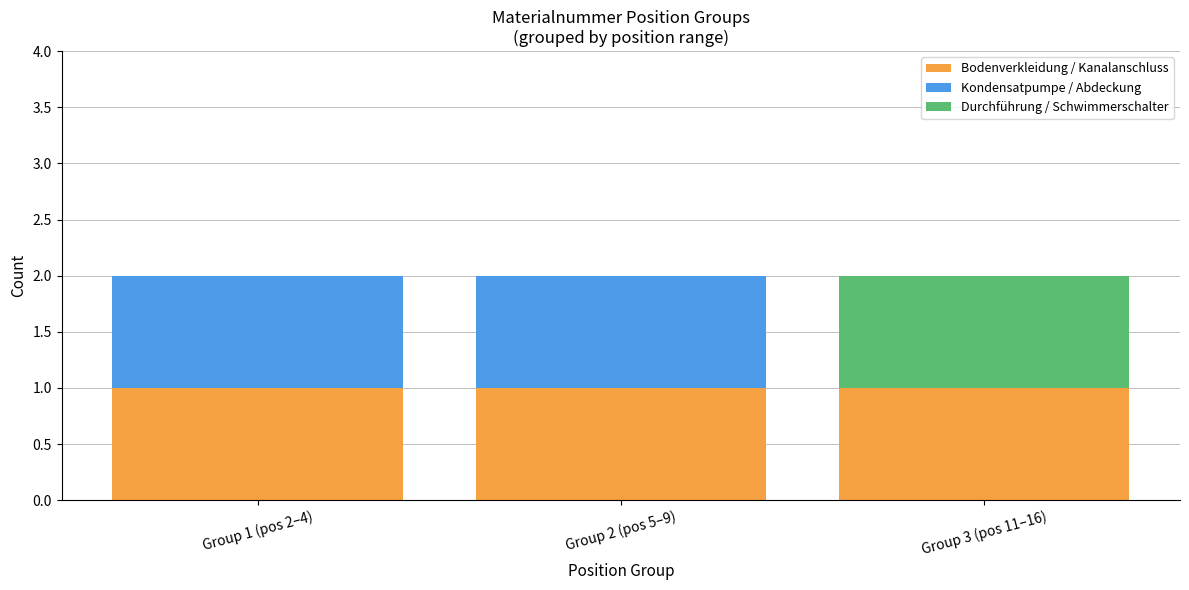

Is it true that Bodenverkleidung / Kanalanschluss equals 2 at Group 3 (pos 11–16)?

False